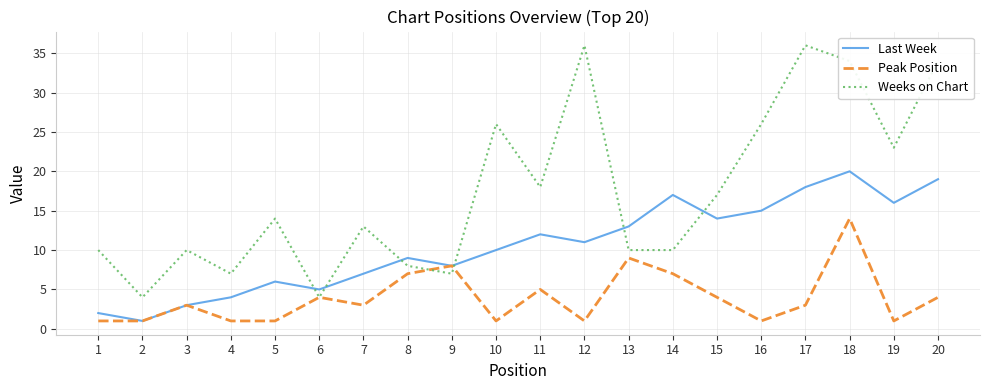

The value of Last Week at 13 is 7. True or false?

False